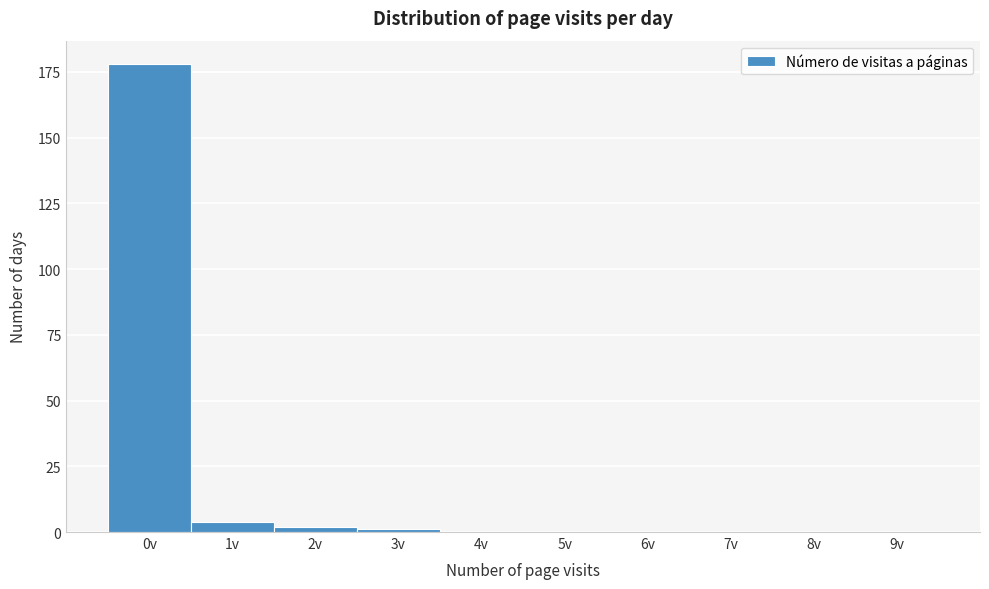

Reading left to right, transcribe all the data shown in this chart.

0v=178	1v=4	2v=2	3v=1	4v=0	5v=0	6v=0	7v=0	8v=0	9v=0